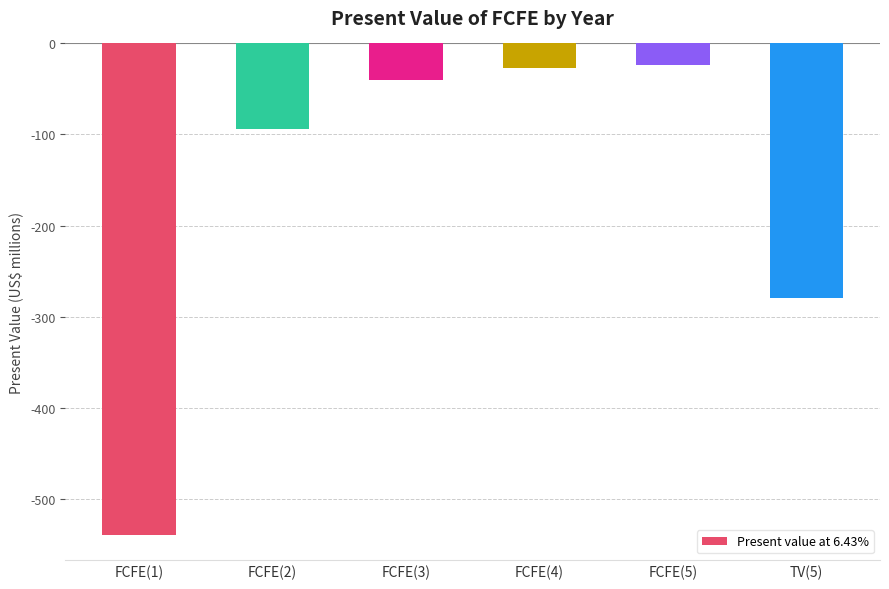

What value does the data have at FCFE(4)?

-27